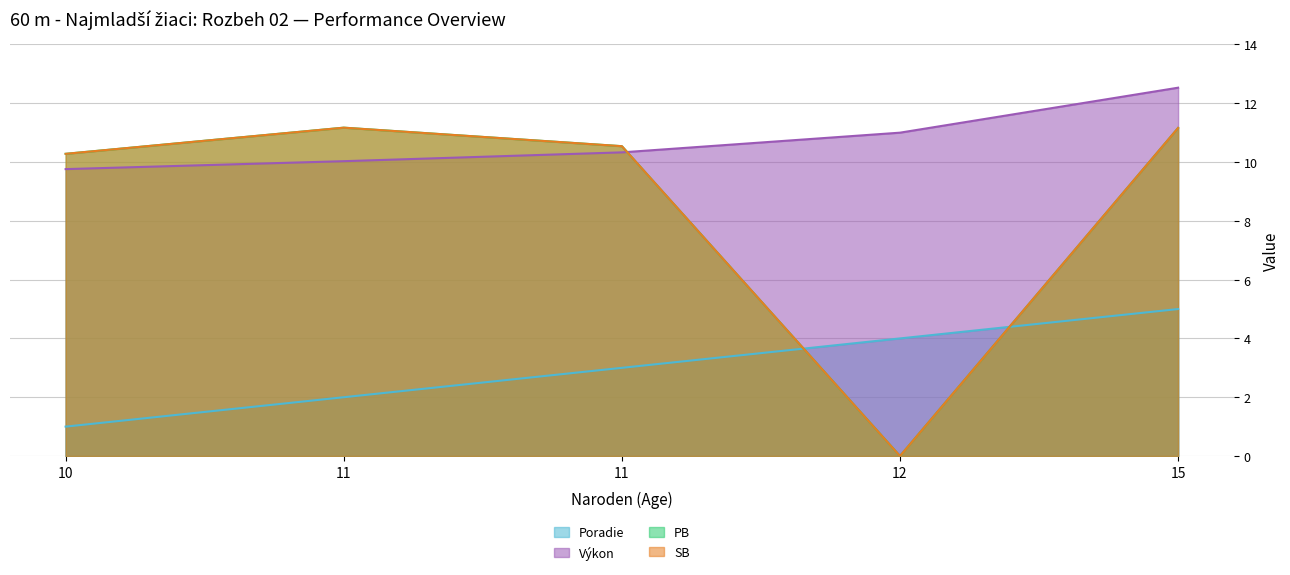

Where is the first local minimum for PB?

12